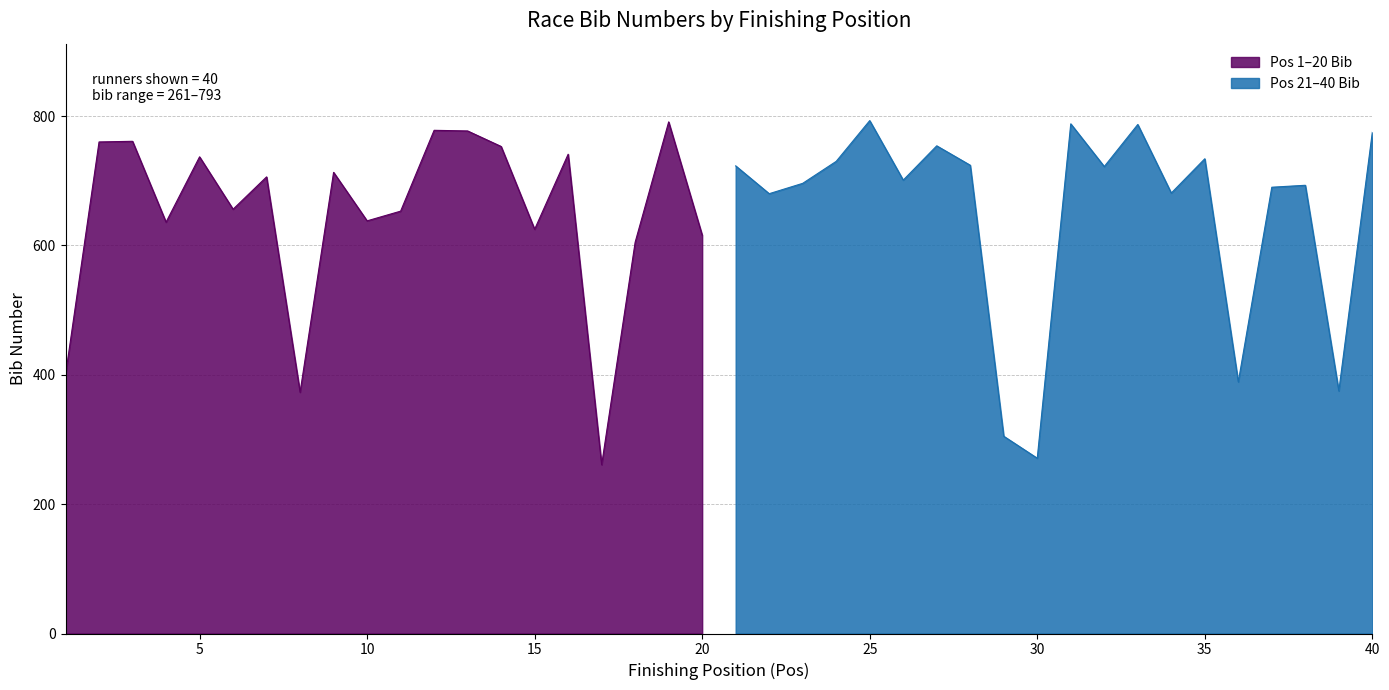

How many values are below 706?

20